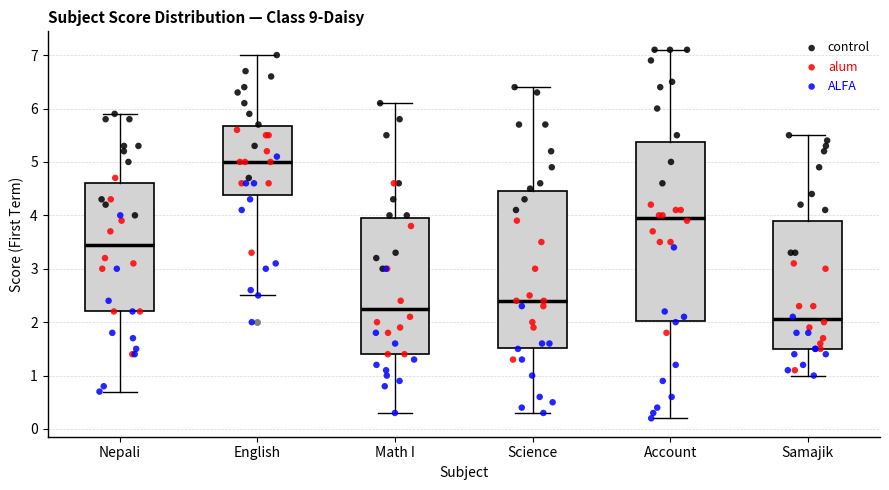

Which box's median line is the highest?

English